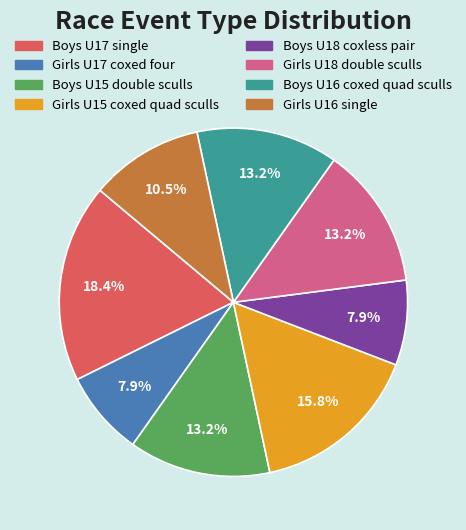

Is Girls U18 double sculls the majority of the pie?

No